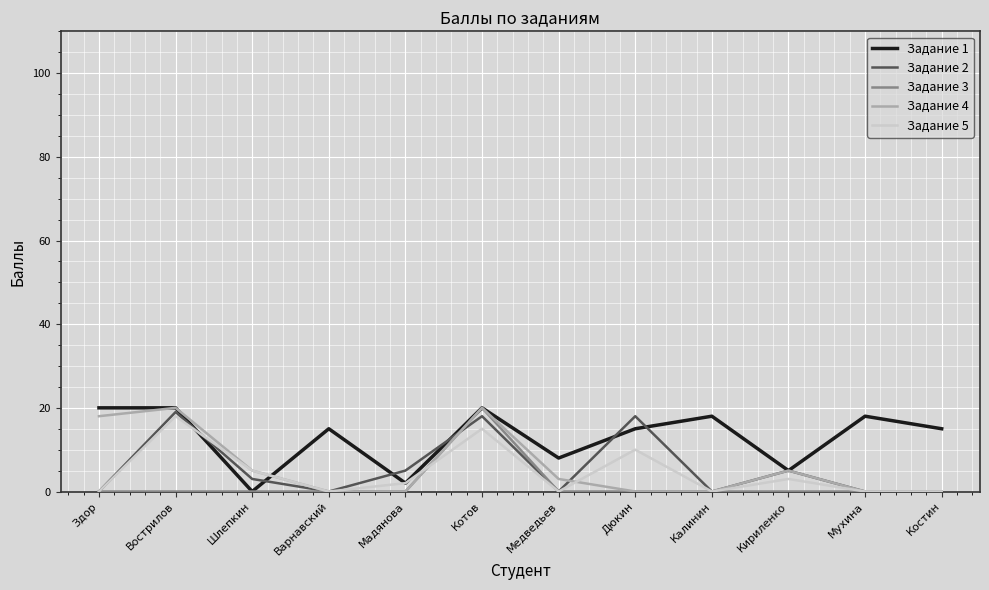

True or false: Задание 3 has a value of 0 at Кириленко.

True